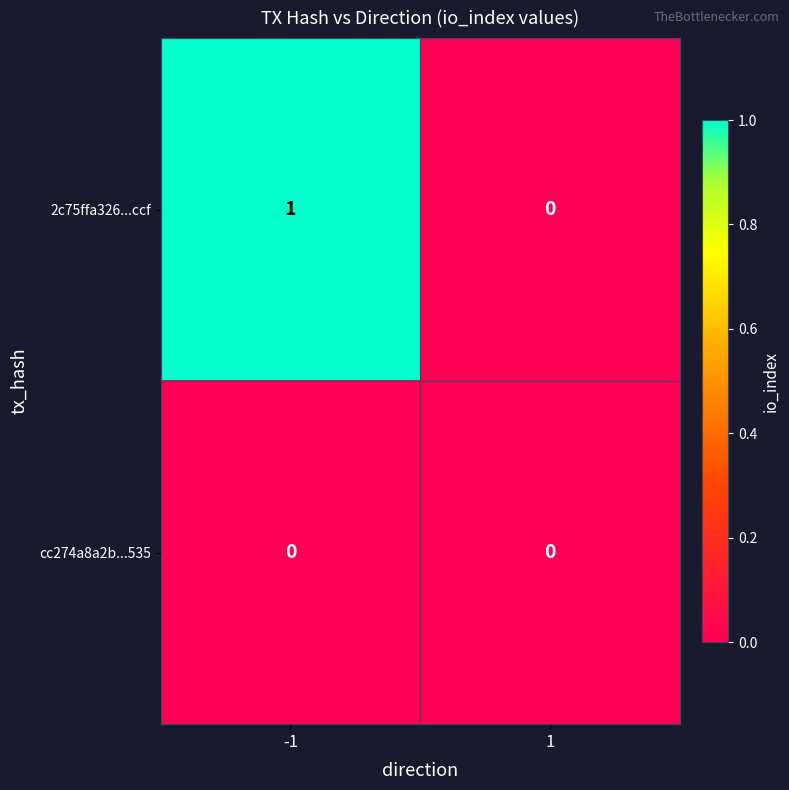

The cc274a8a2b...535 series shows 0 at -1. True or false?

True